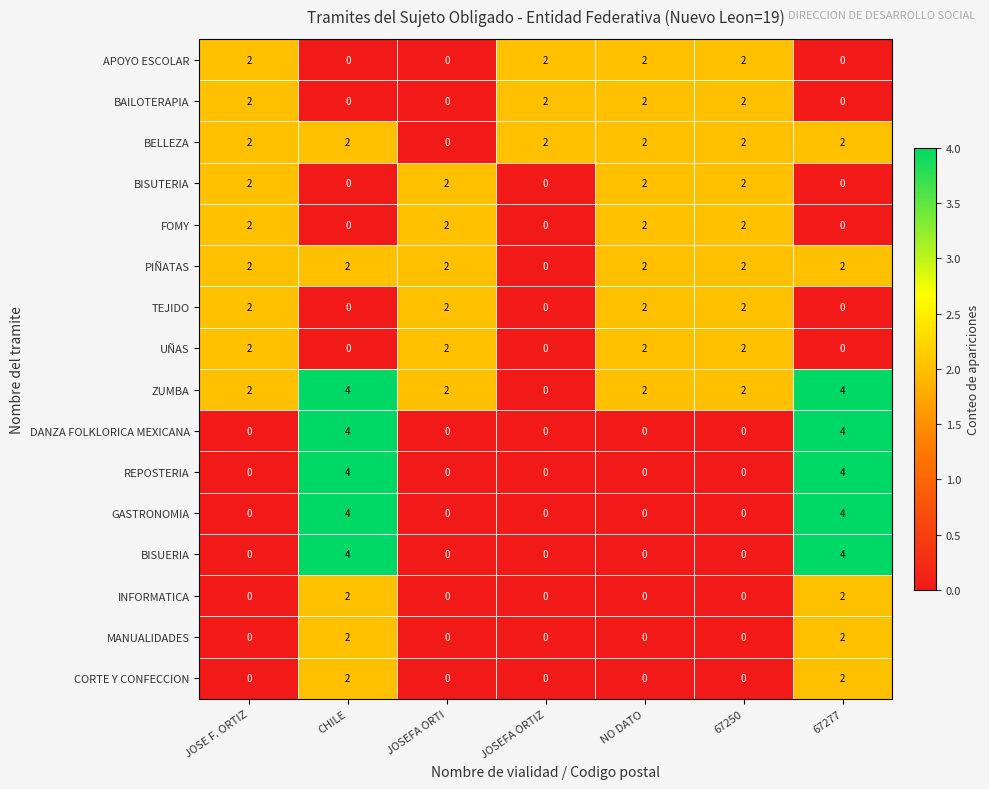

Which series has the largest total across all categories?

ZUMBA